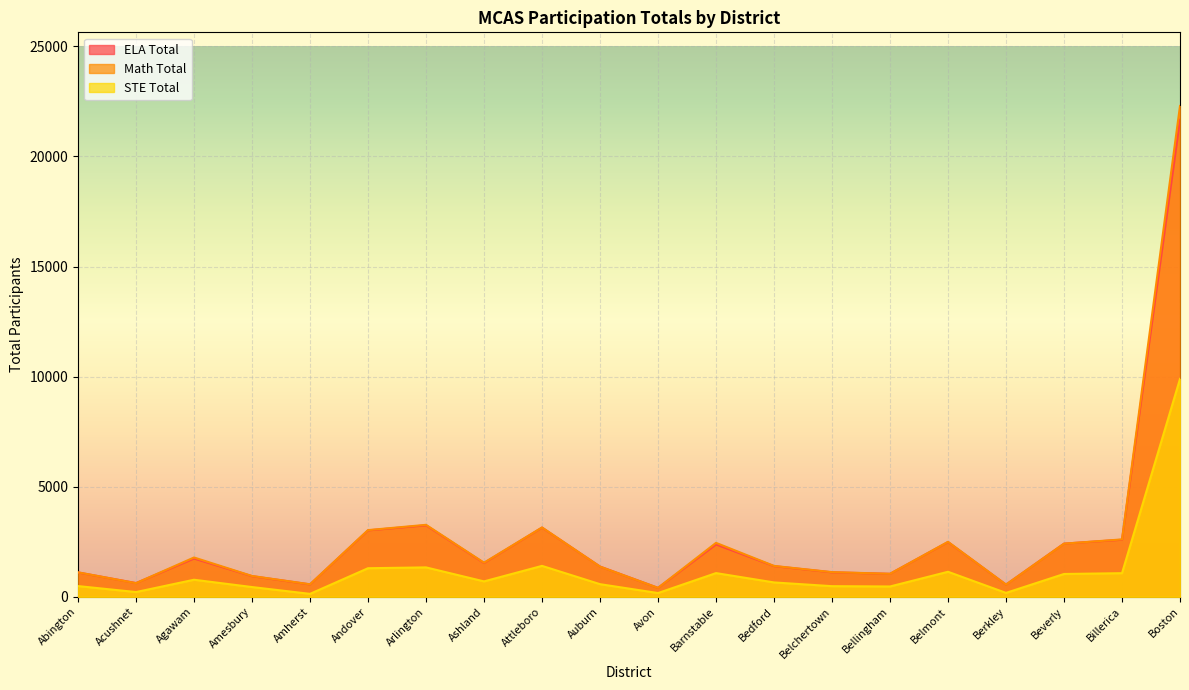

How many interior local peaks does the ELA Total series have?

5